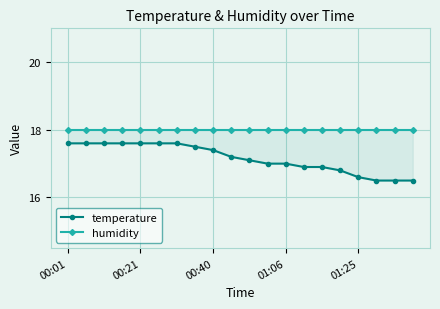

How many series are shown in this chart?

2